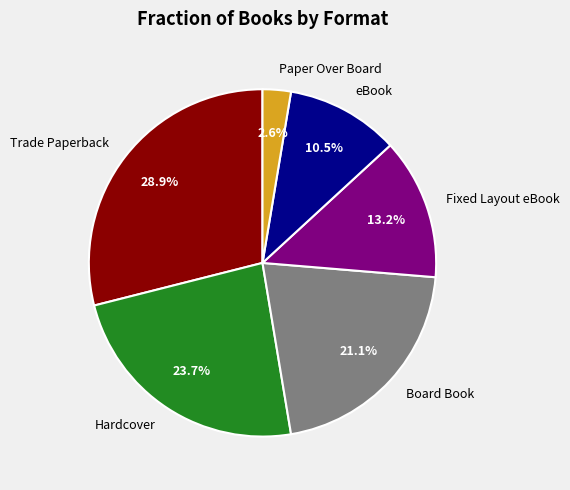

Which has a higher value, Hardcover or Fixed Layout eBook?

Hardcover